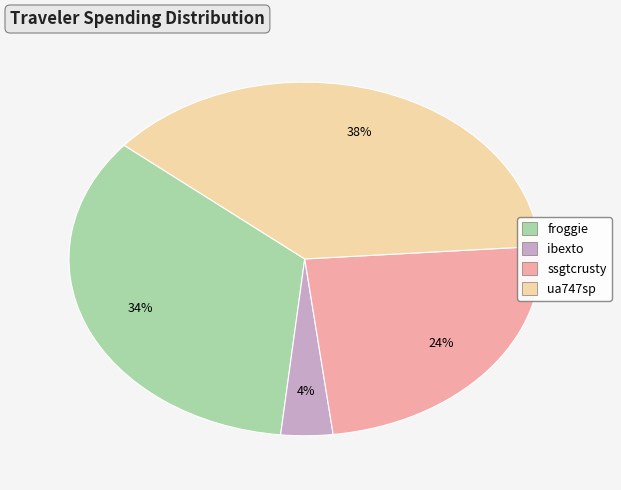

The froggie slice represents 24% of the pie. True or false?

False